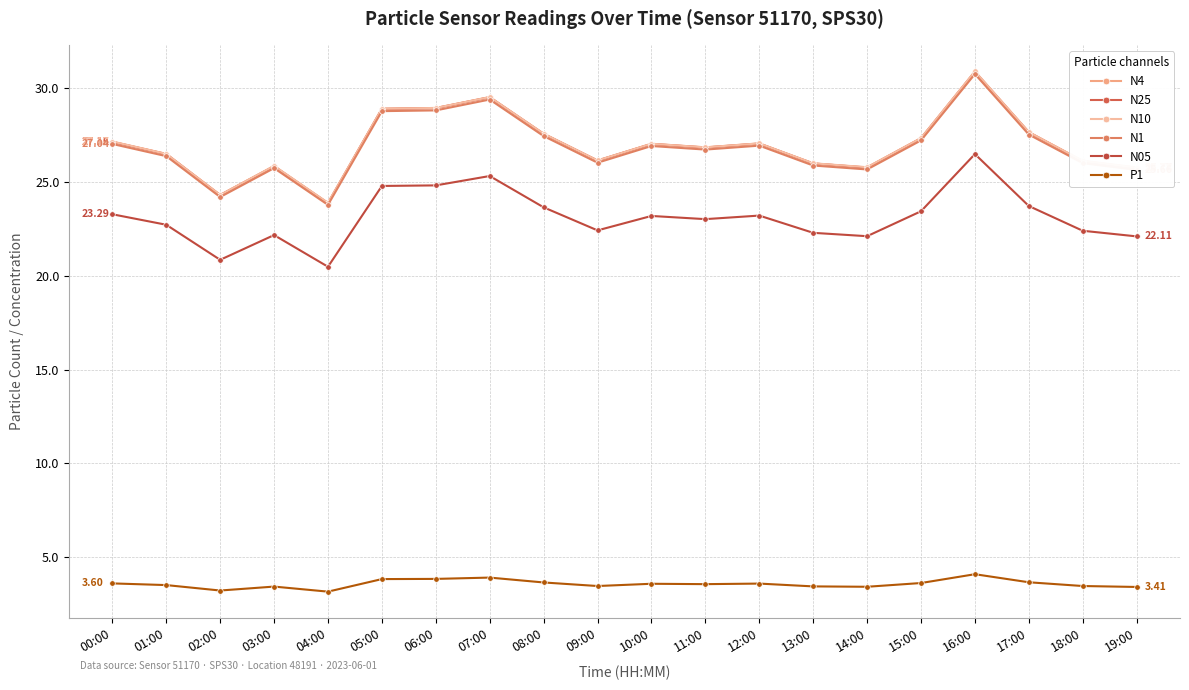

How many data points does each series have?

20